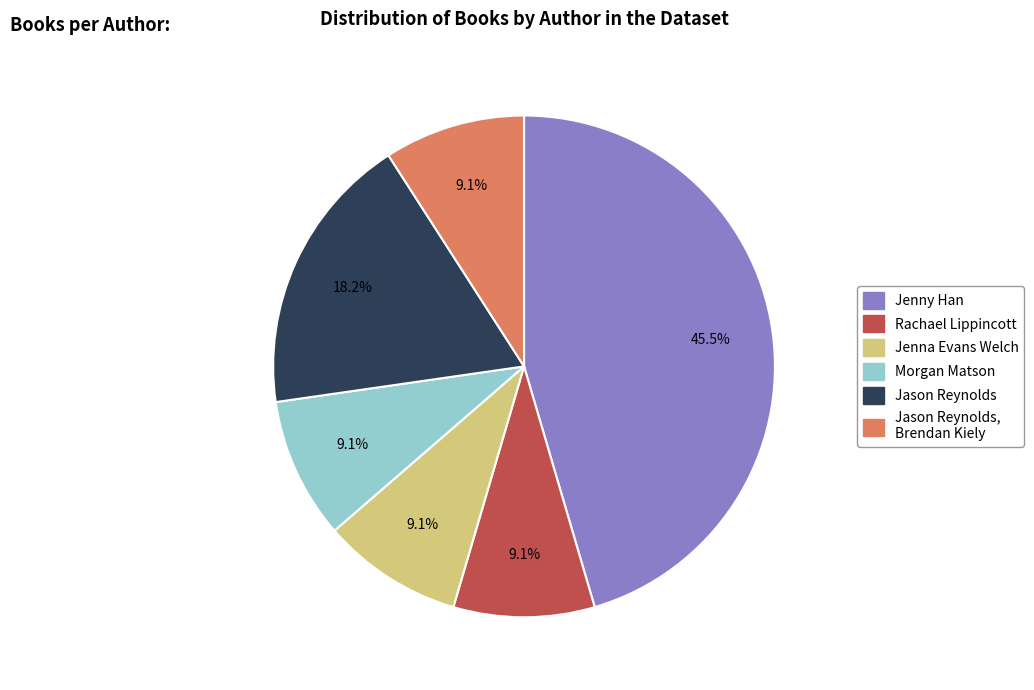

Which slice is the largest?

Jenny Han